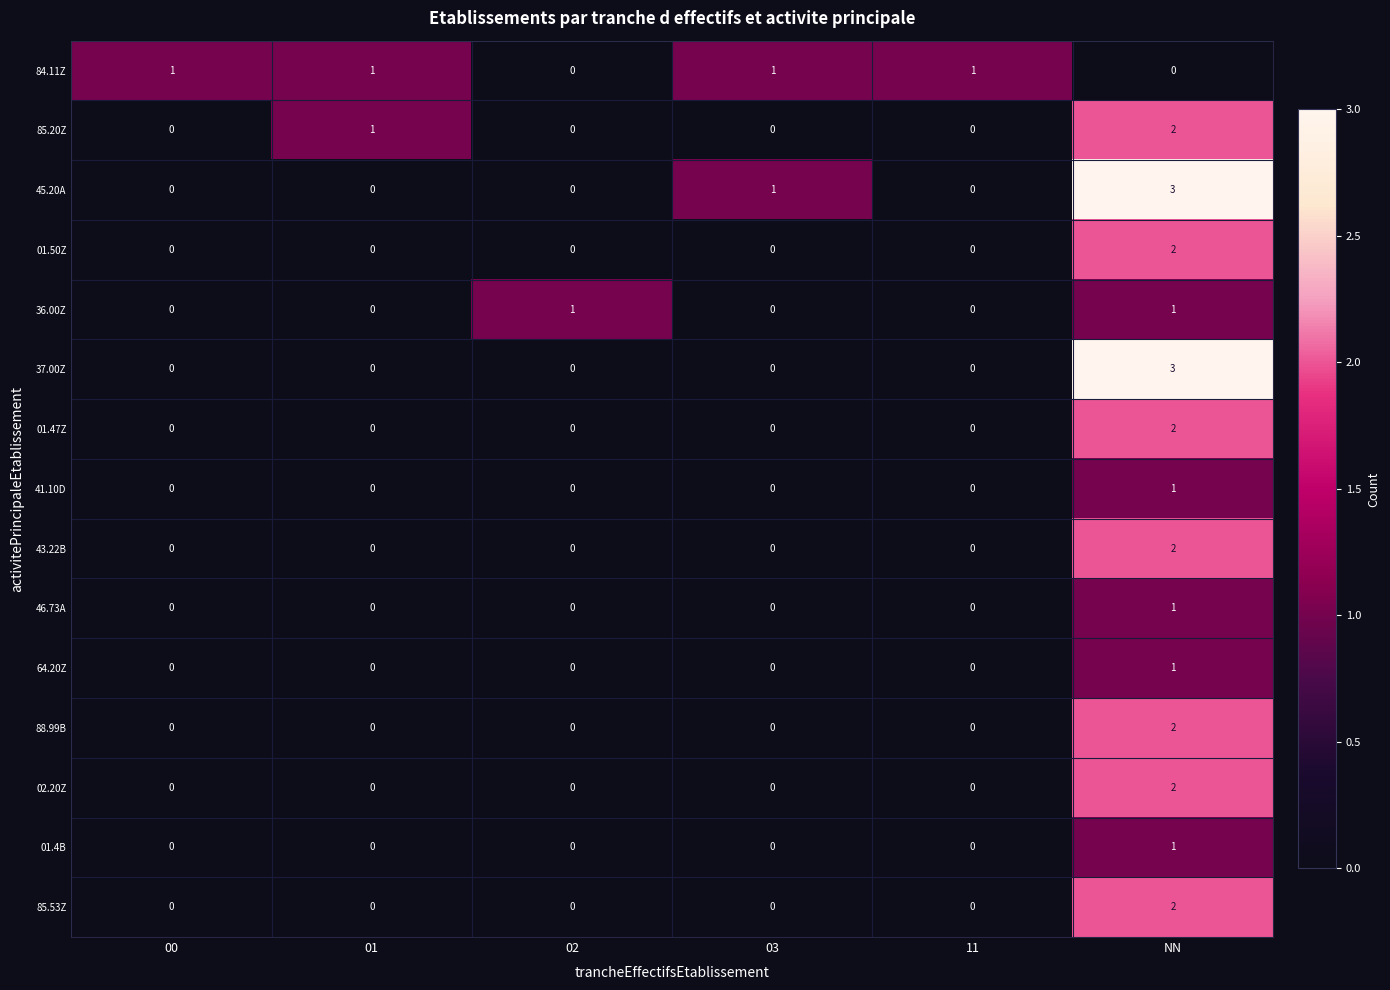

Which category has the highest value across all series?

NN